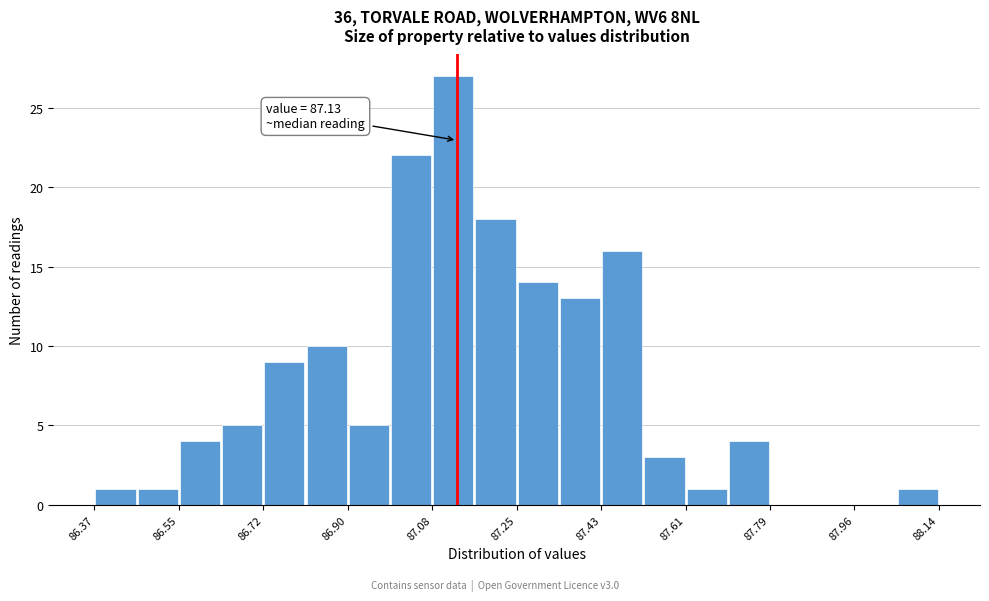

Over which range of the x-axis is the bar tallest?

87.08 to 87.16